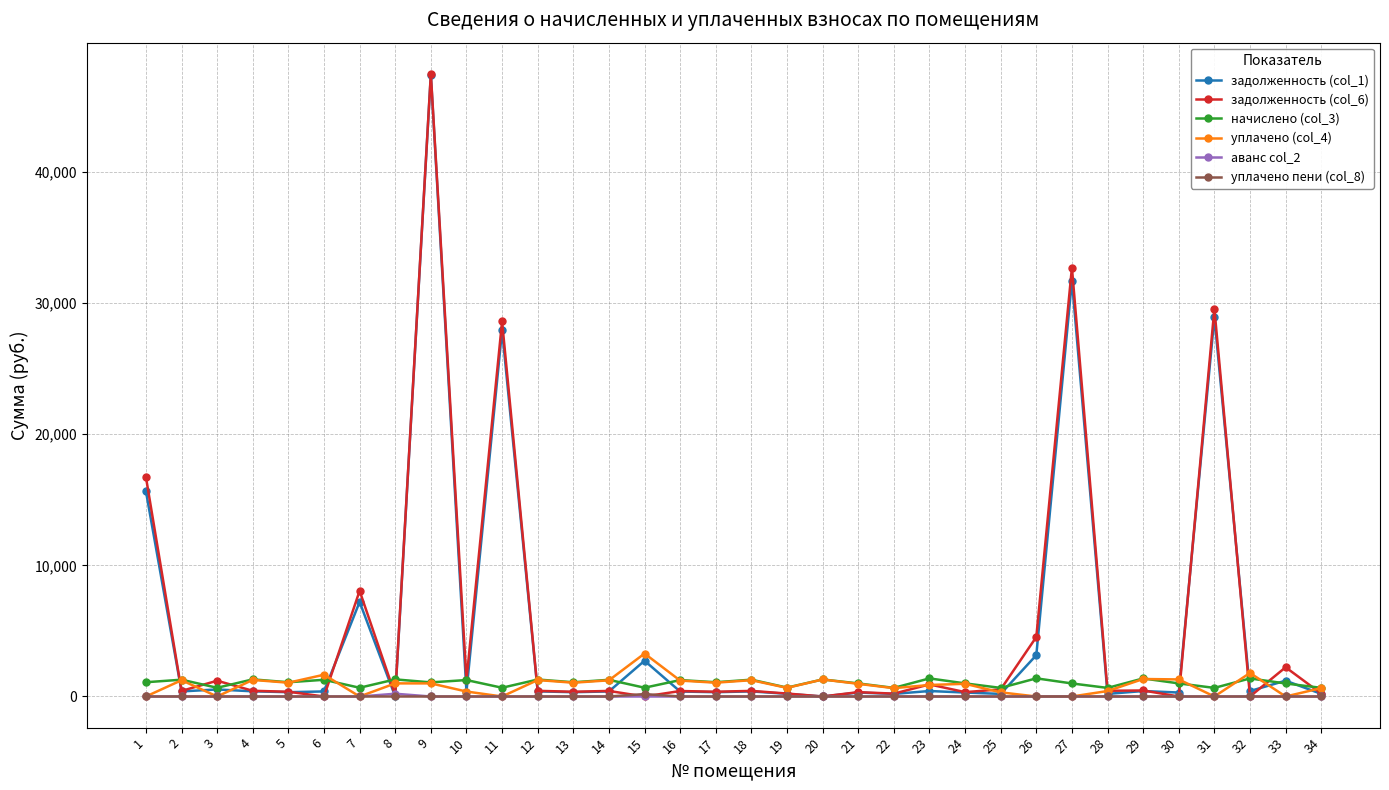

What is the value of the уплачено (col_4) point at the 29th from the left?

1334.4